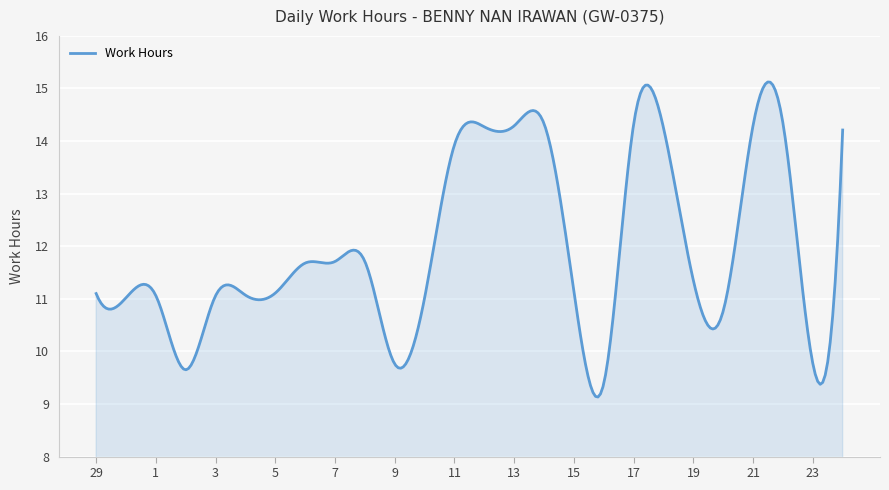

What is the difference between the maximum and minimum values?

6.0